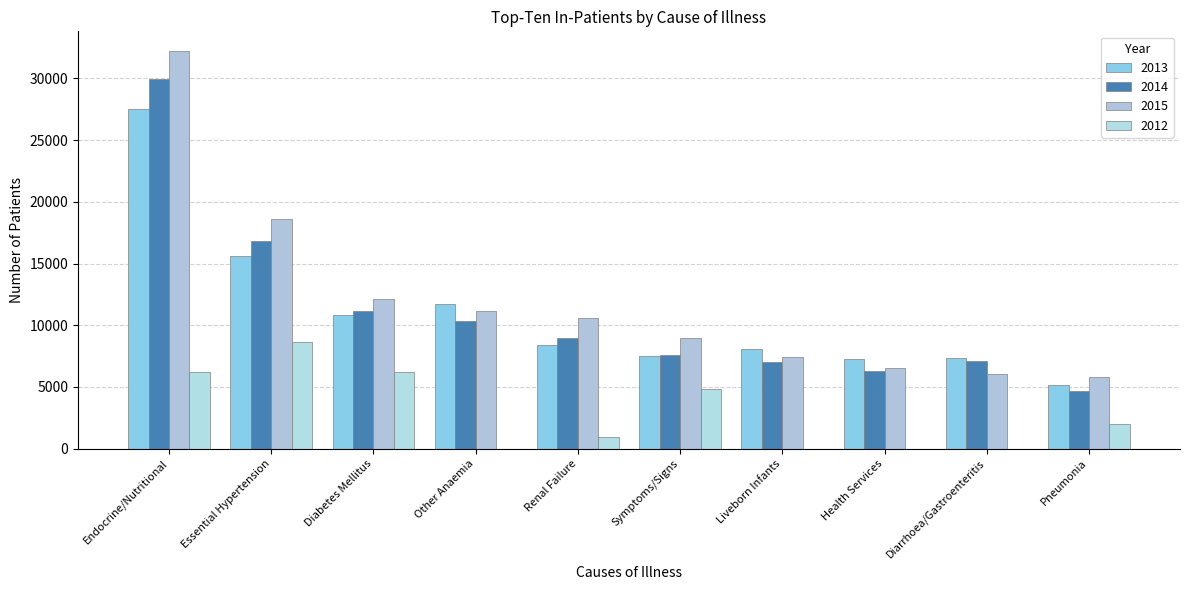

Are the bars horizontal?

No